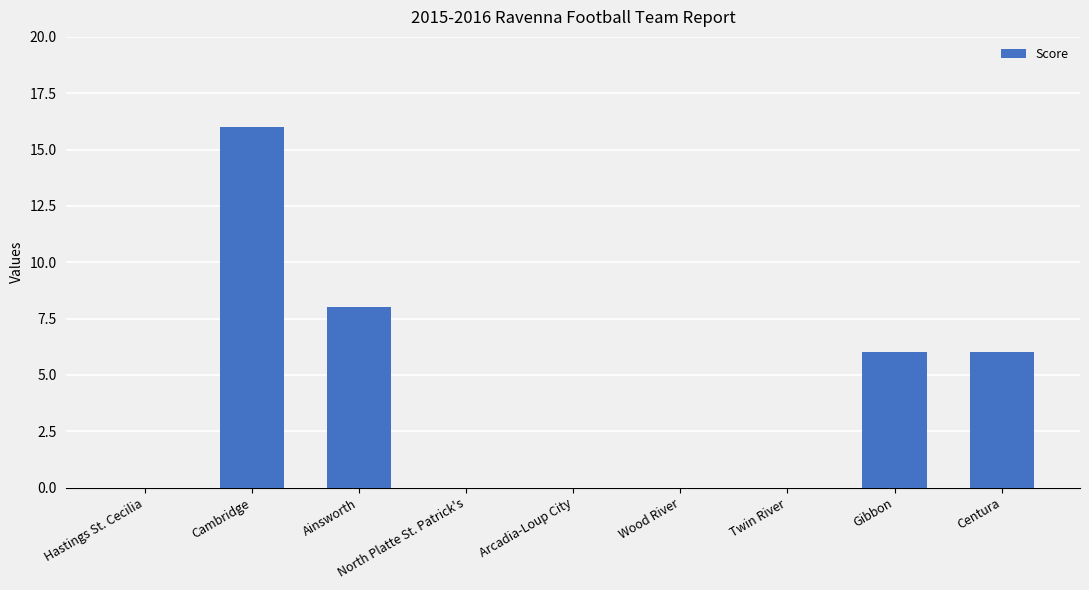

Reading left to right, transcribe all the data shown in this chart.

0	16	8	0	0	0	0	6	6